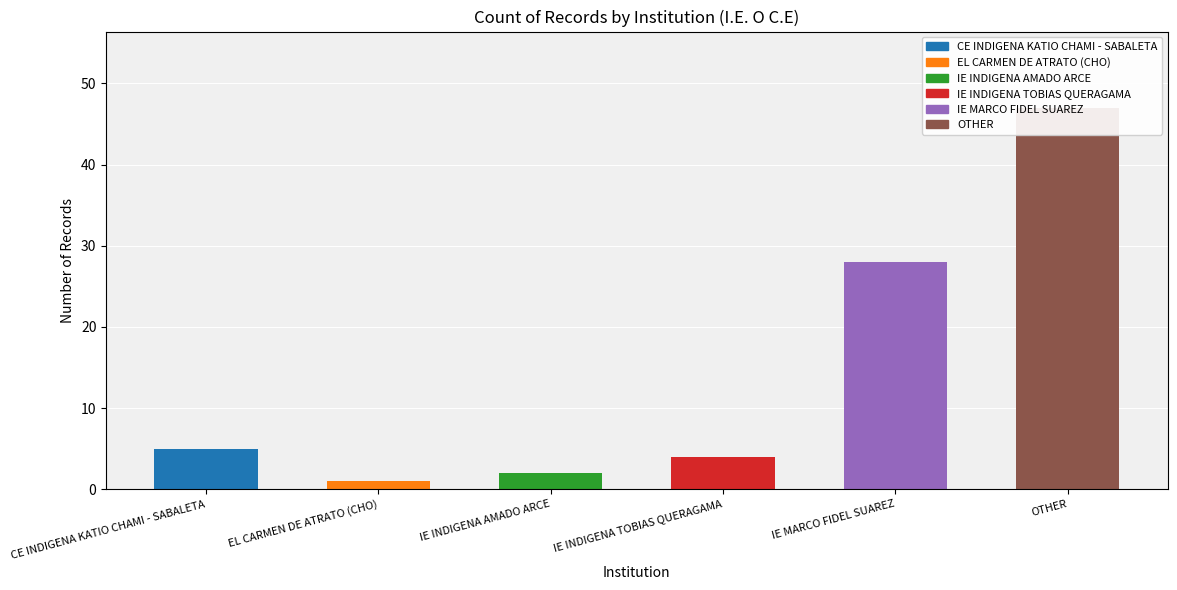

Reading right to left, what are all the values shown in this chart?

47	28	4	2	1	5